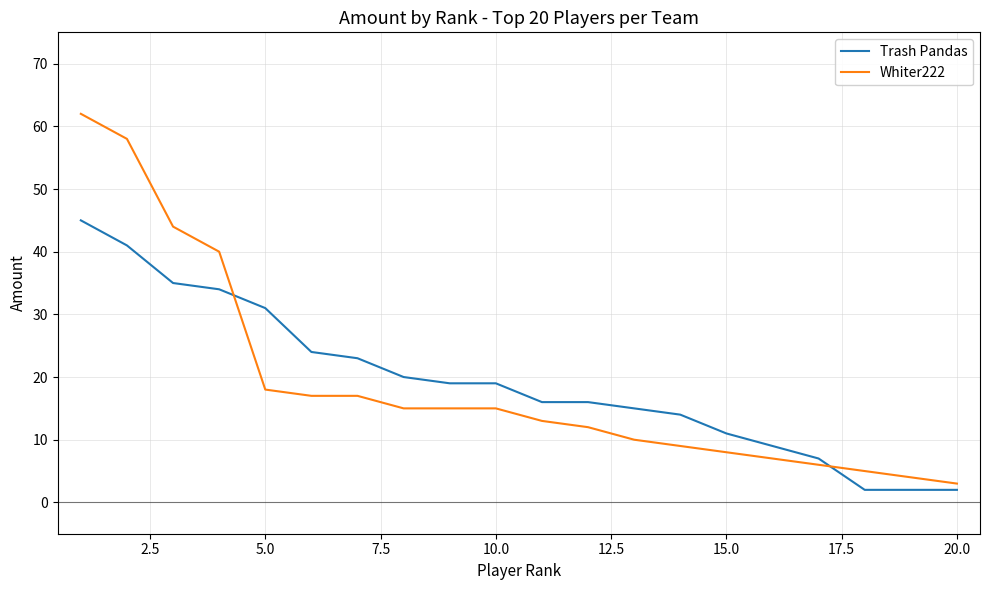

What is the difference between the maximum and minimum values in the Whiter222 series?

59